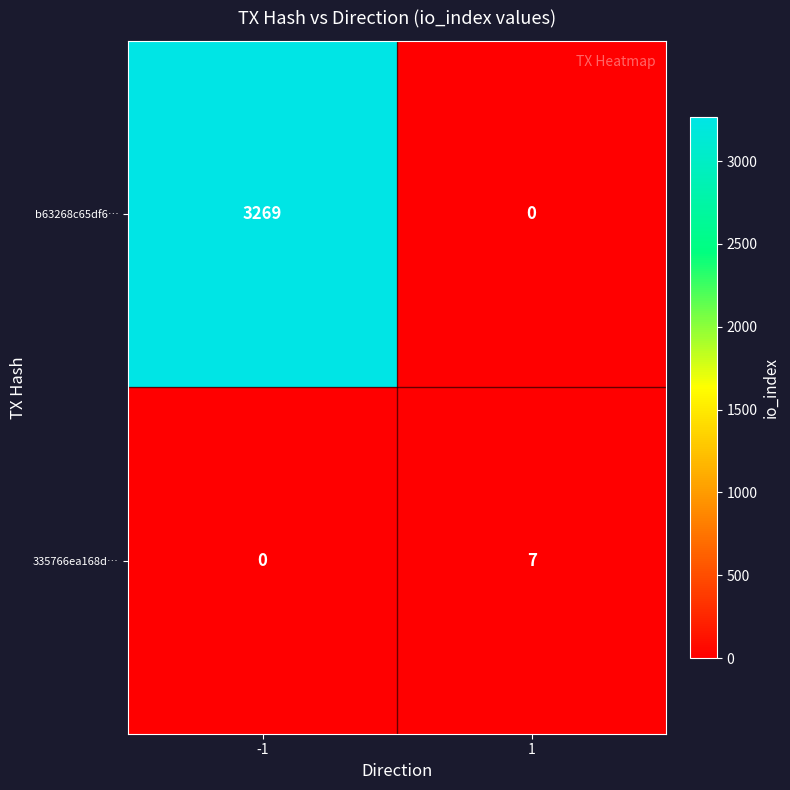

How many distinct data groups are displayed?

2